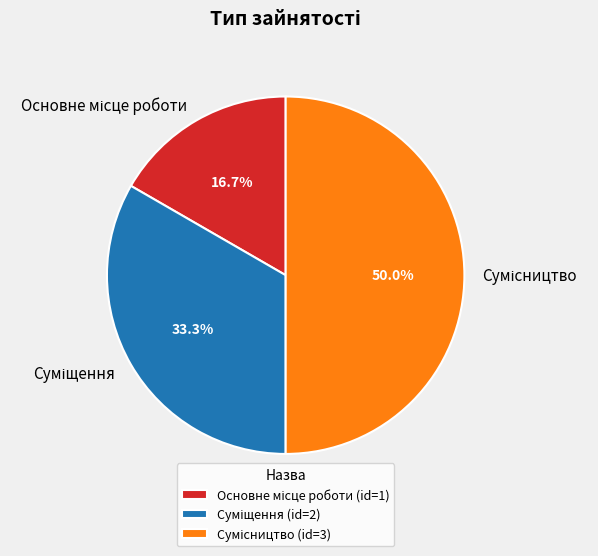

To the nearest percent, what is the difference between the largest and smallest slice percentages?

33%